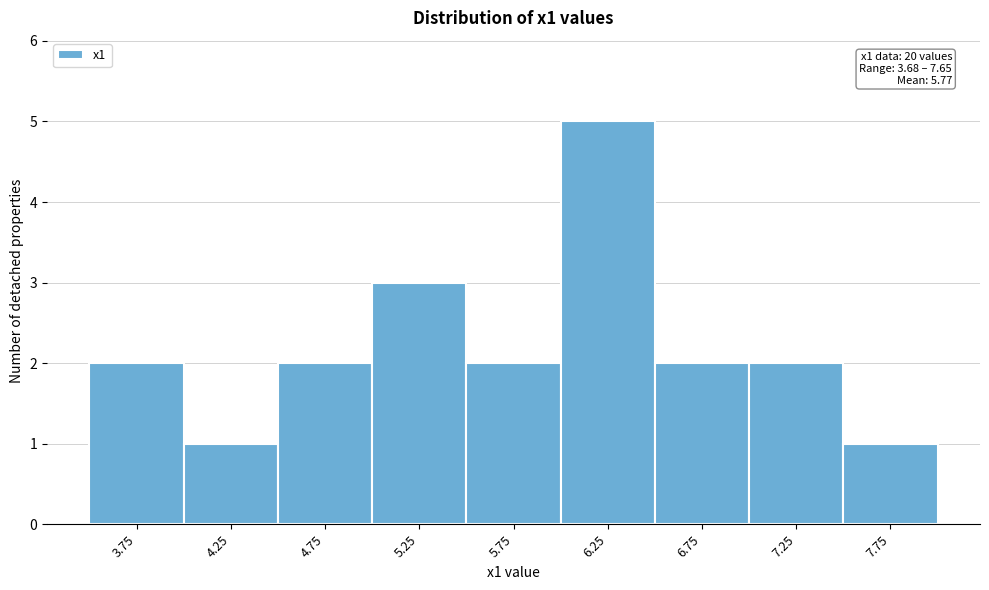

Over which range of the x-axis is the bar tallest?

6.0 to 6.5